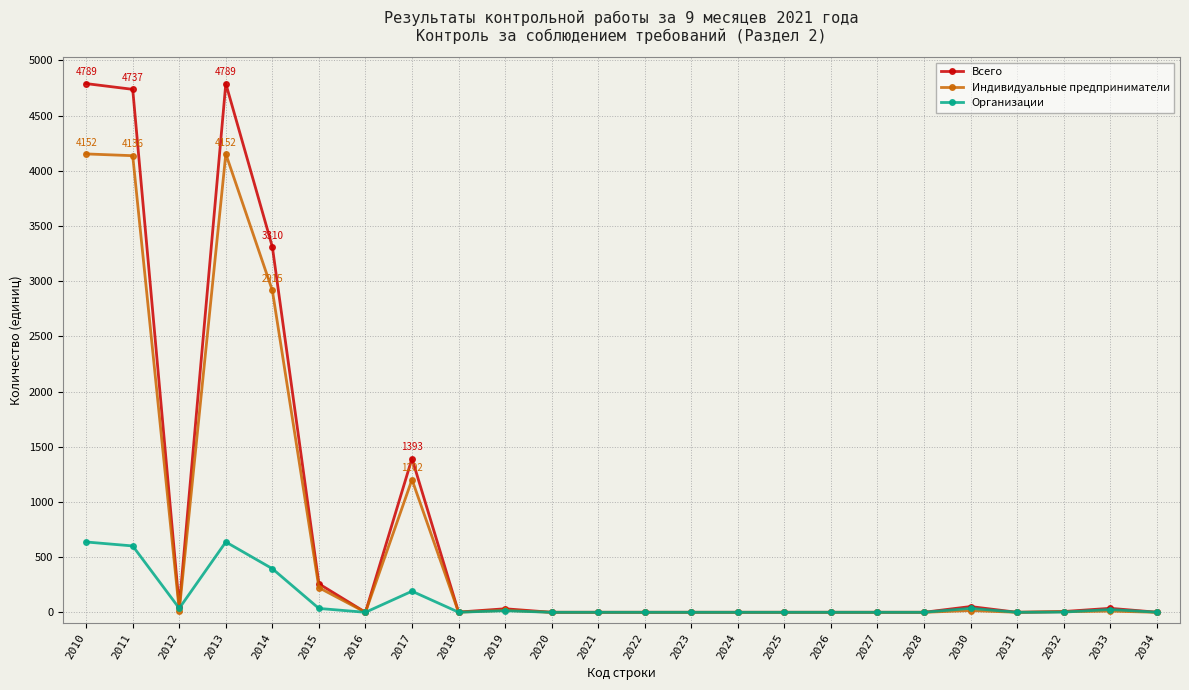

At how many categories does at least one series exceed 3580?

3